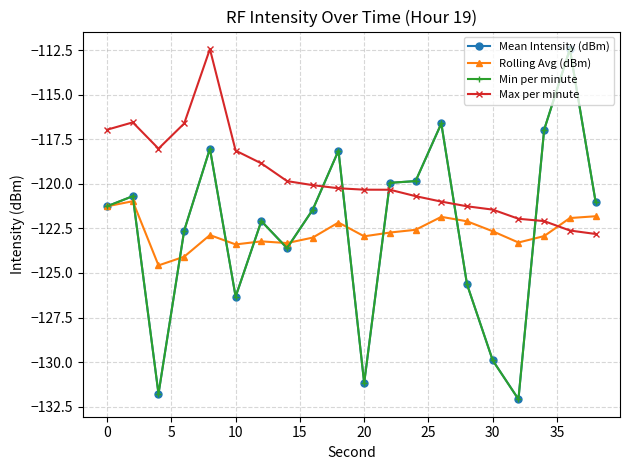

What is the sum of all Mean Intensity (dBm) values?

-2451.5